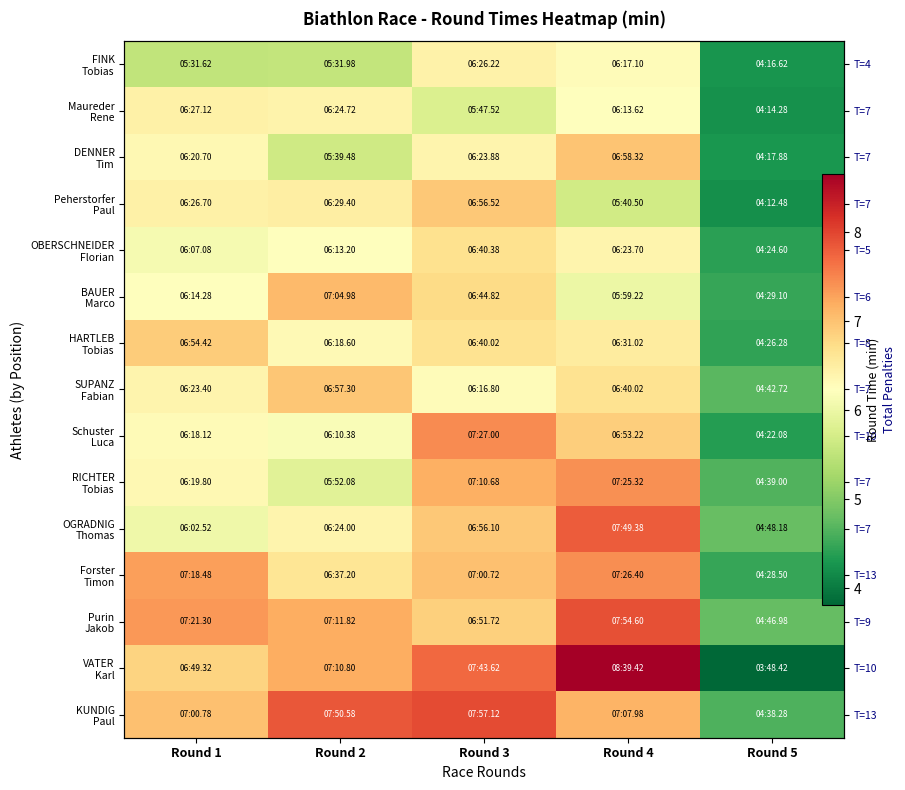

What is the difference between the maximum and minimum values in the Peherstorfer Paul series?

2.7